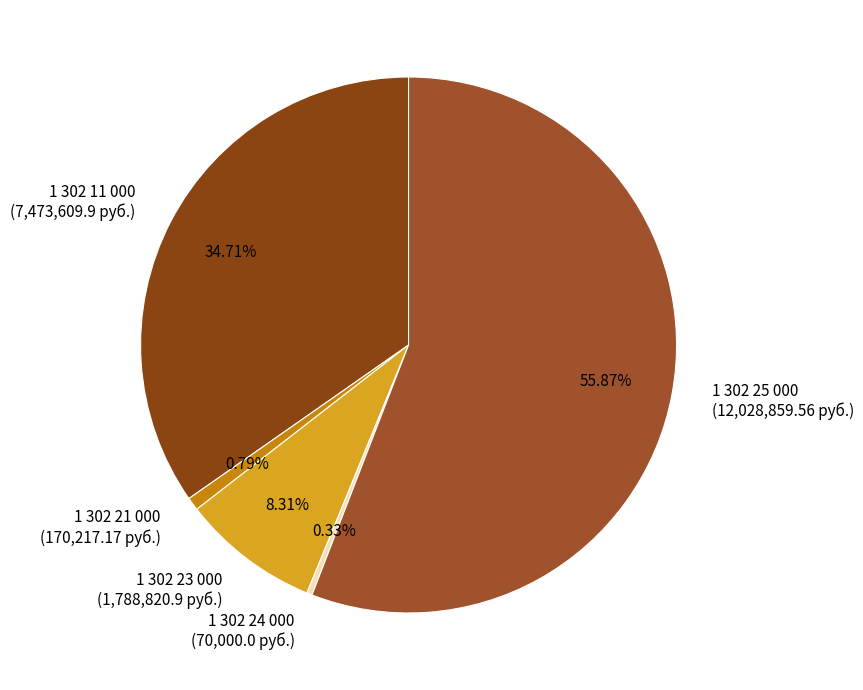

How many segments does this pie chart have?

5